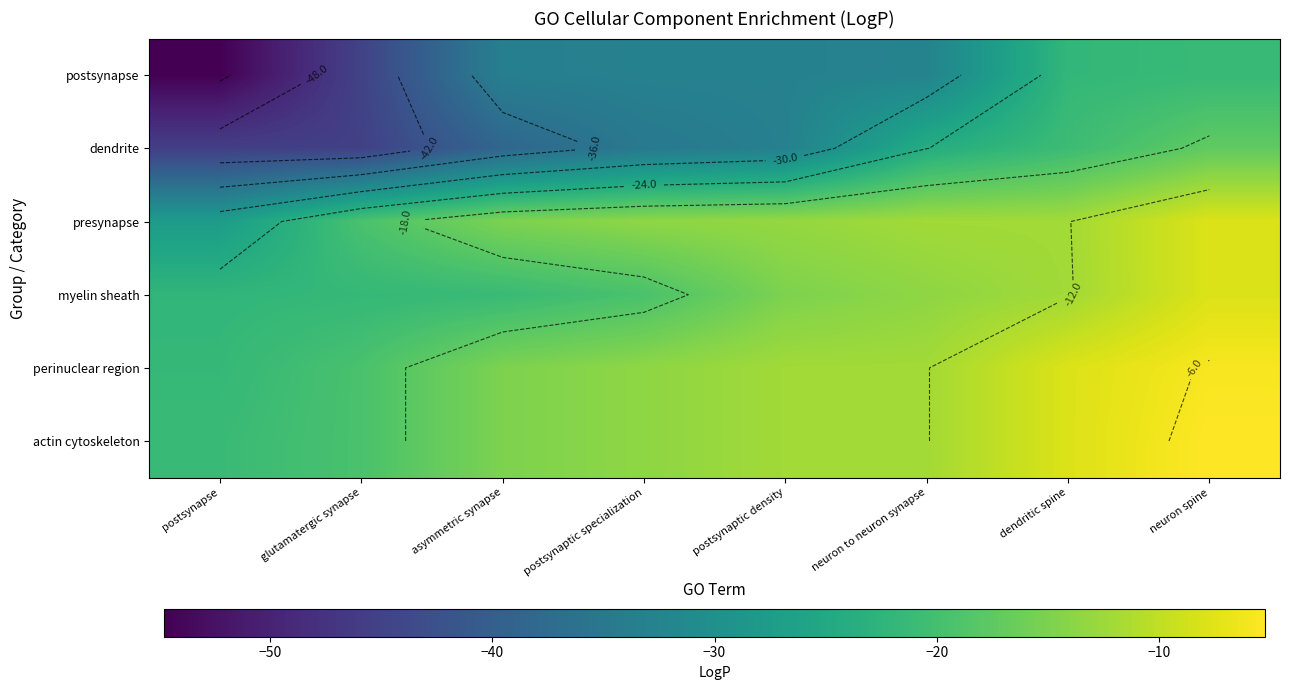

How many values in the presynapse series exceed -13?

3